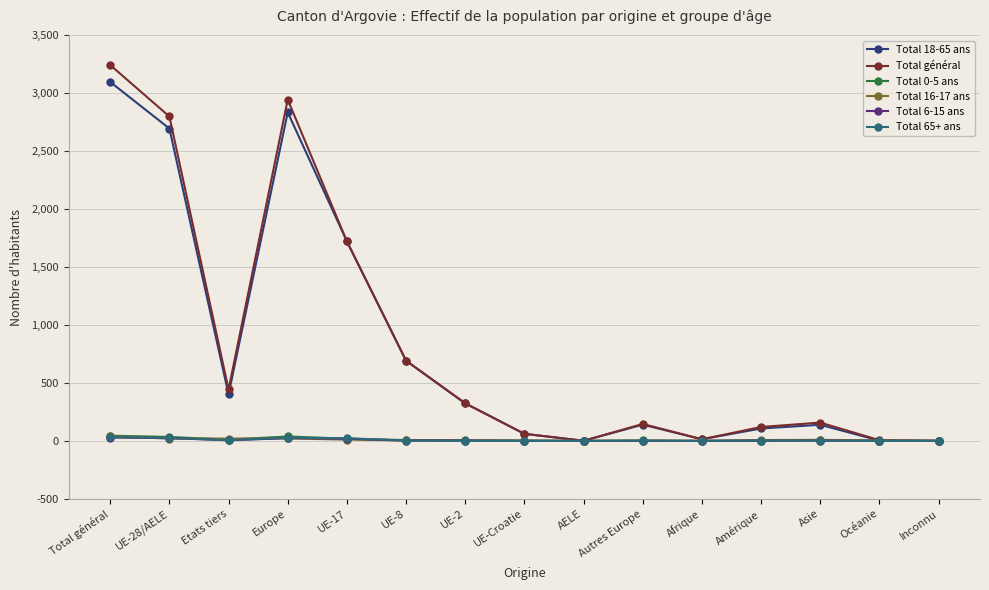

What position from the left is UE-2?

7